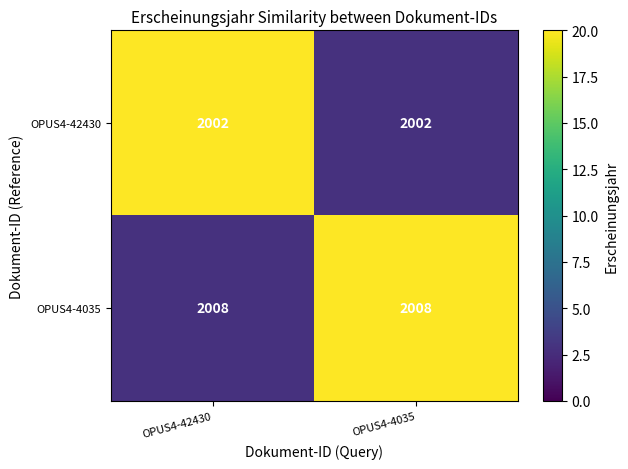

What is the average value of the OPUS4-4035 series?

2008